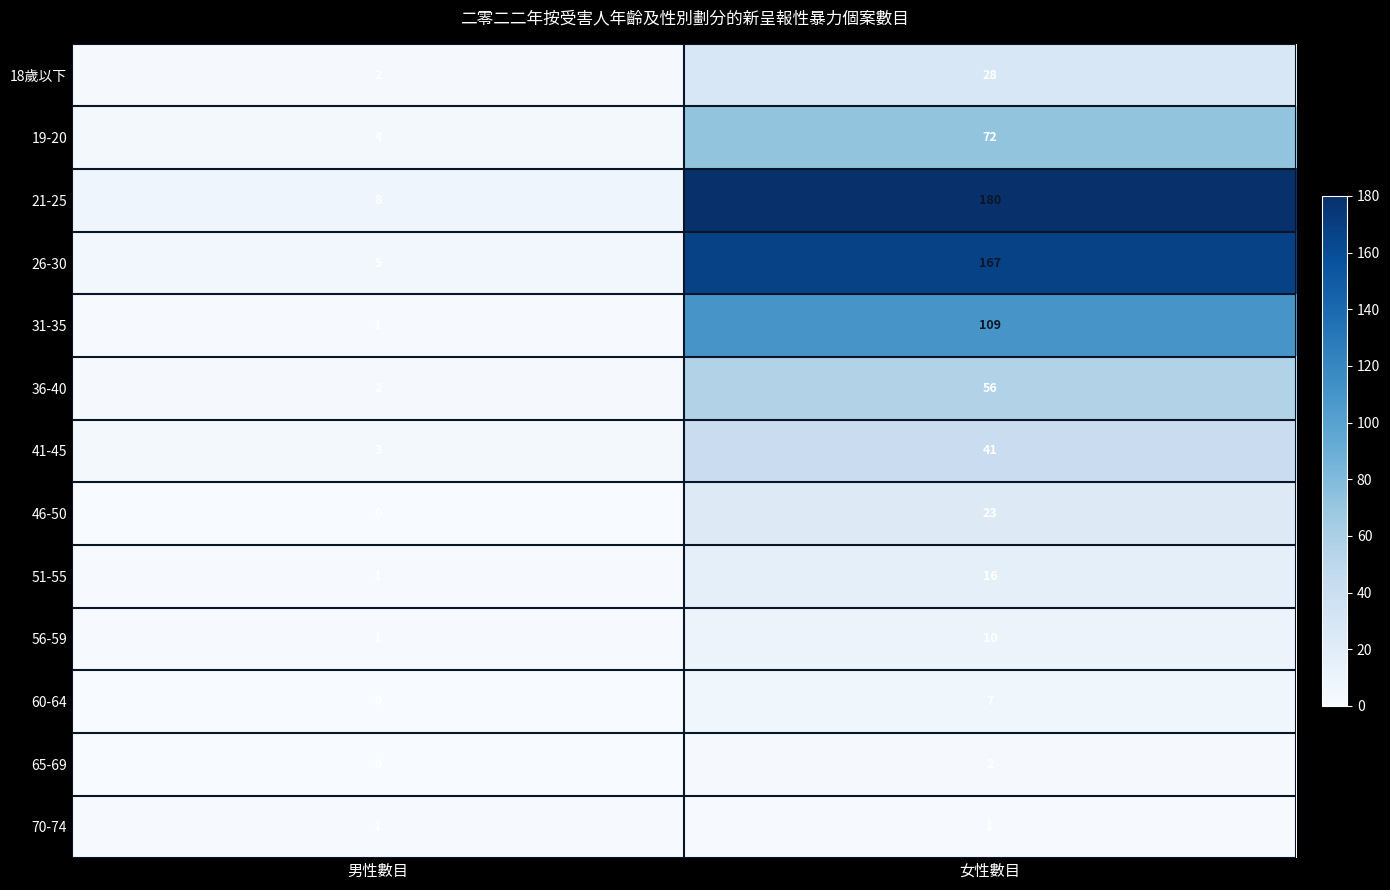

How many values in the 65-69 series are below 2?

1